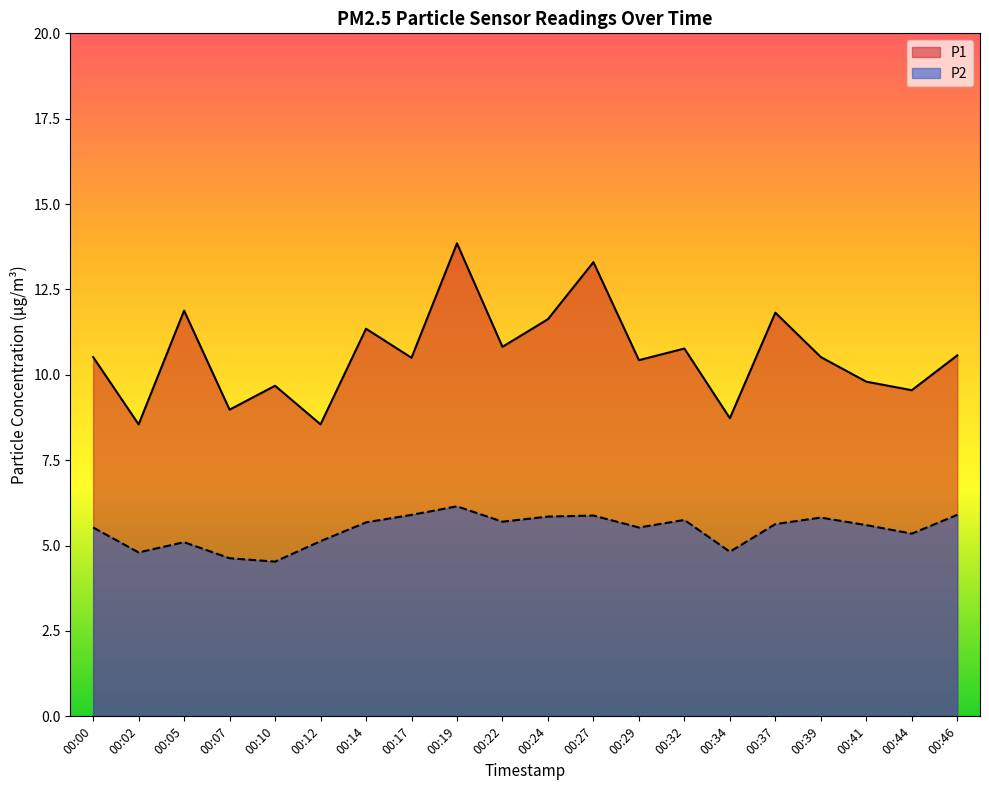

Which category has the highest value in the P2 series?

00:19